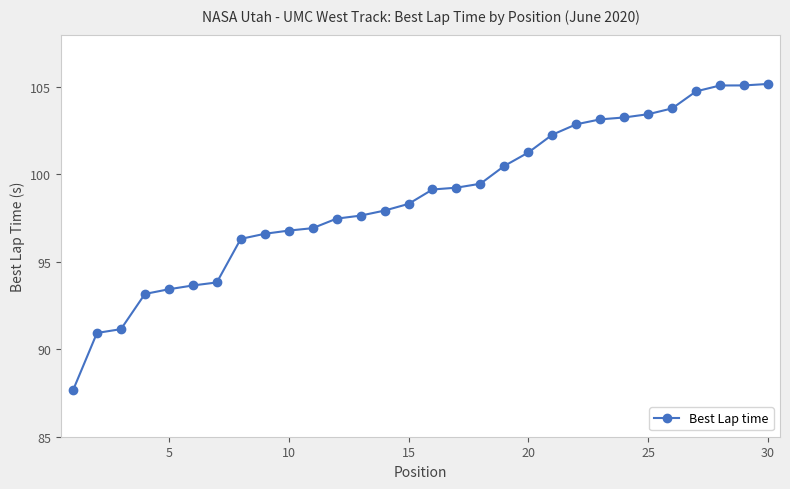

How many distinct data groups are displayed?

1